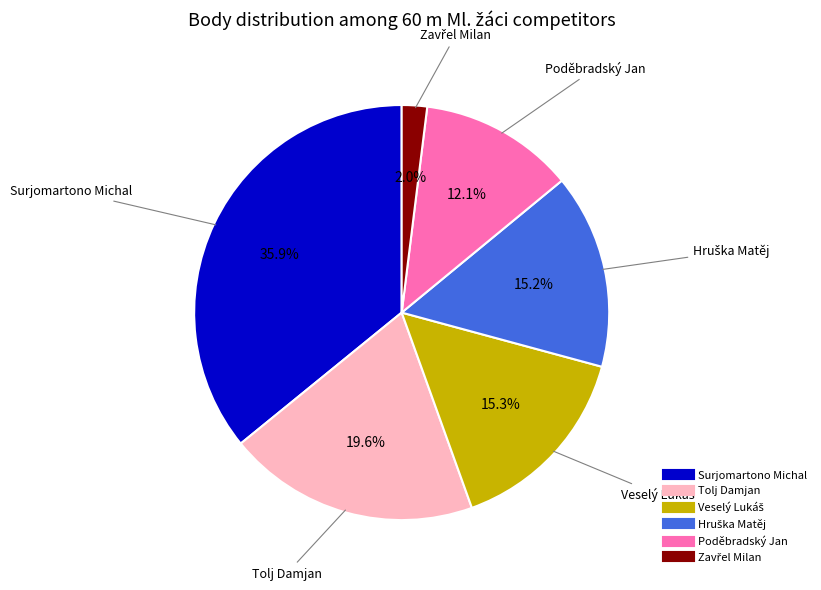

Is there a majority slice in this chart?

No